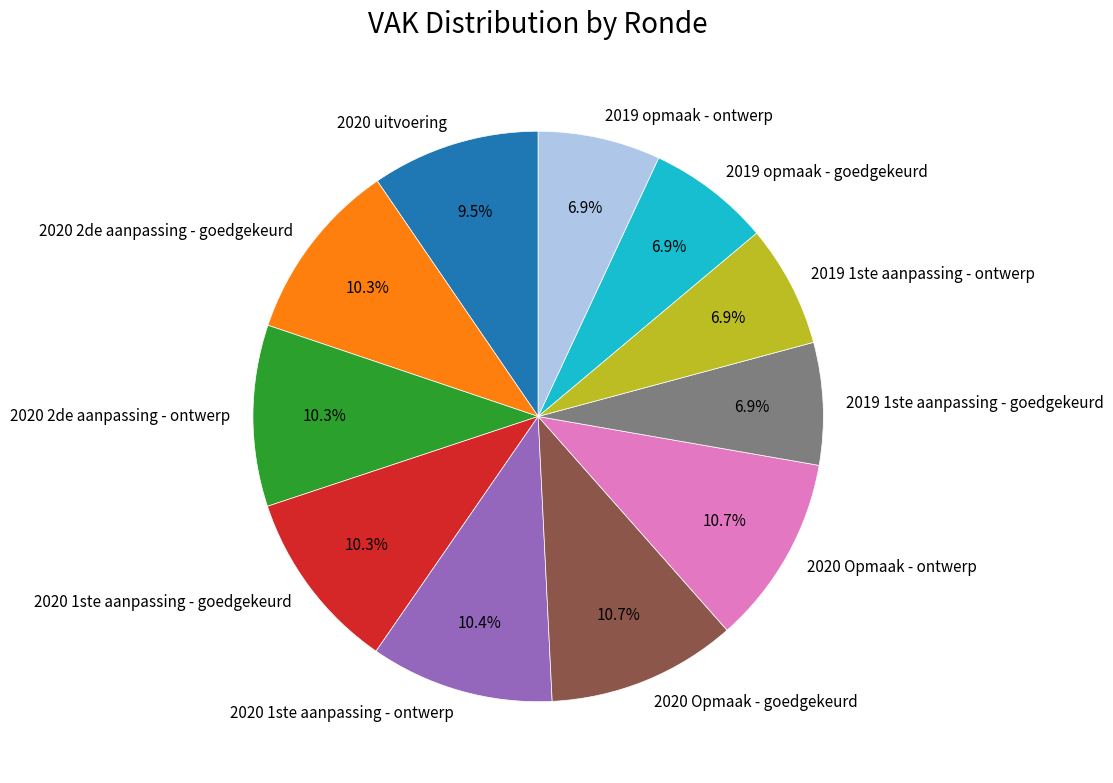

Does 2019 opmaak - goedgekeurd account for over 50% of the chart?

No